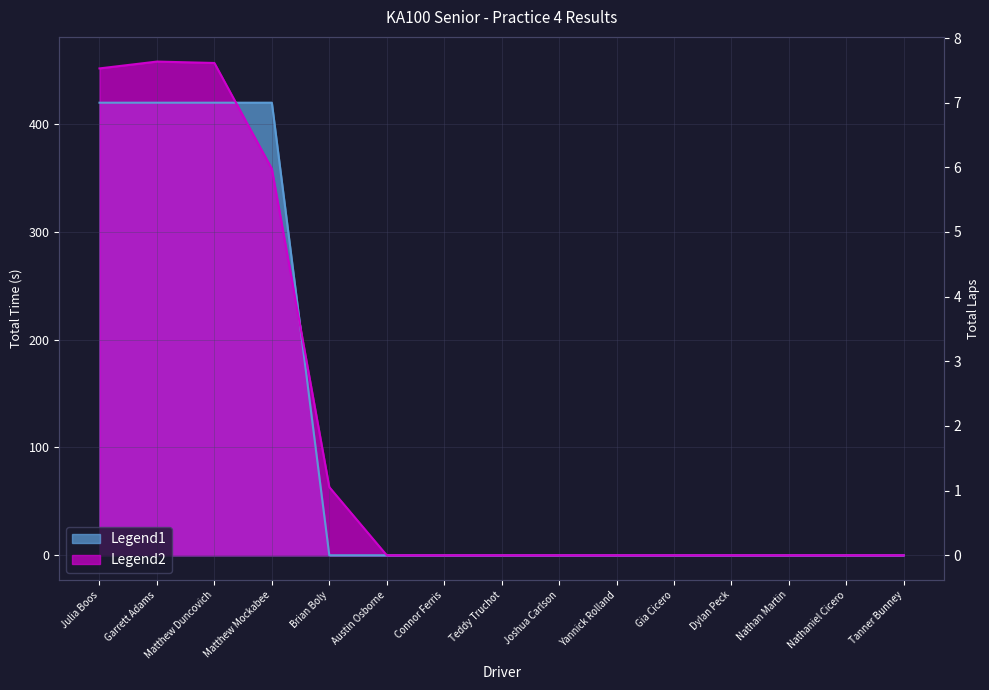

What is the label of the 12th point from the right?

Matthew Mockabee